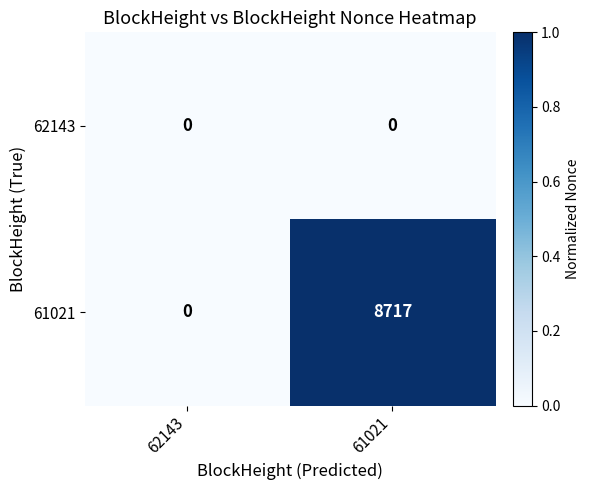

The value of 62143 at 61021 is 0. True or false?

True